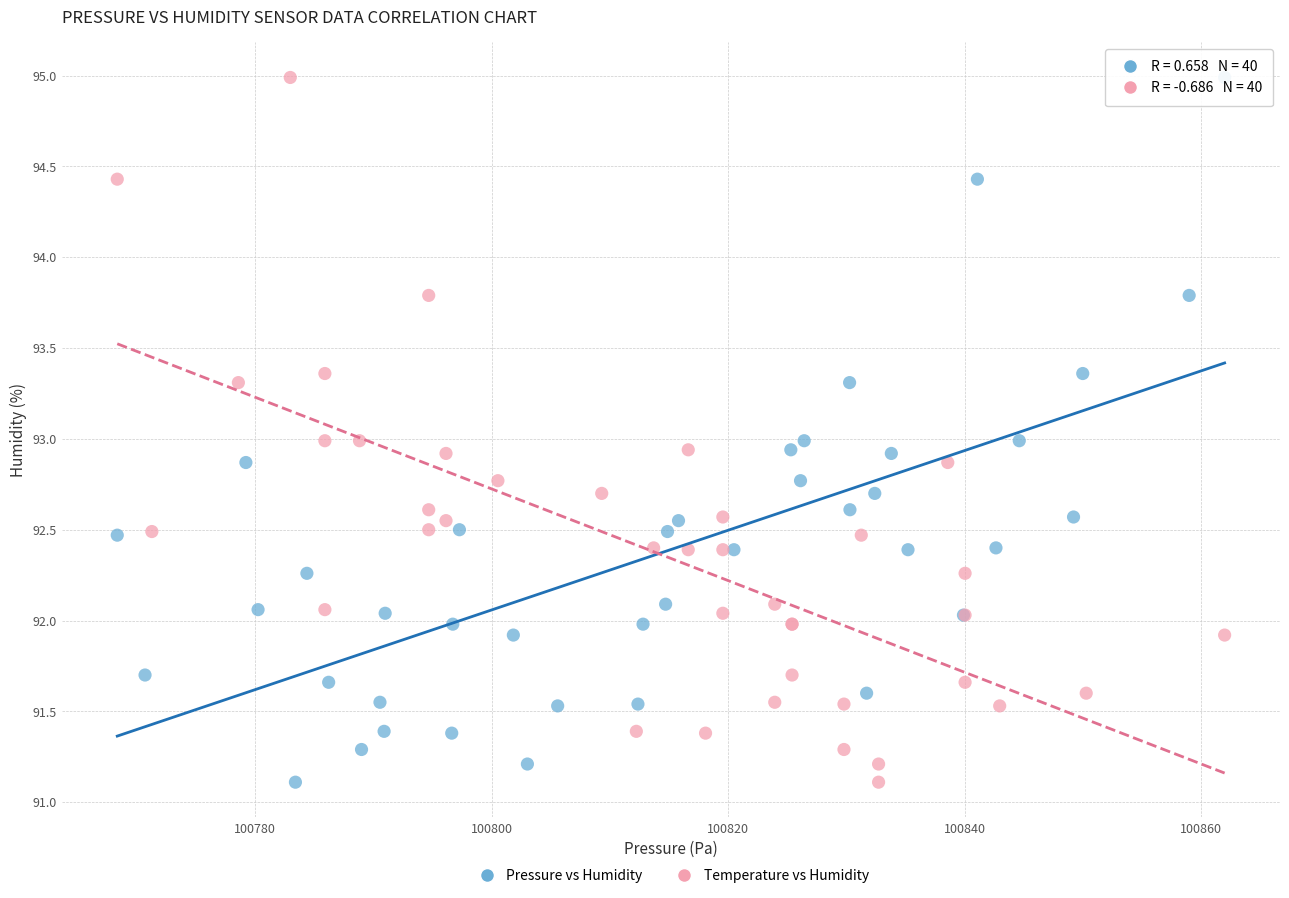

What are all the series names shown in the legend?

Pressure vs Humidity, Temperature vs Humidity